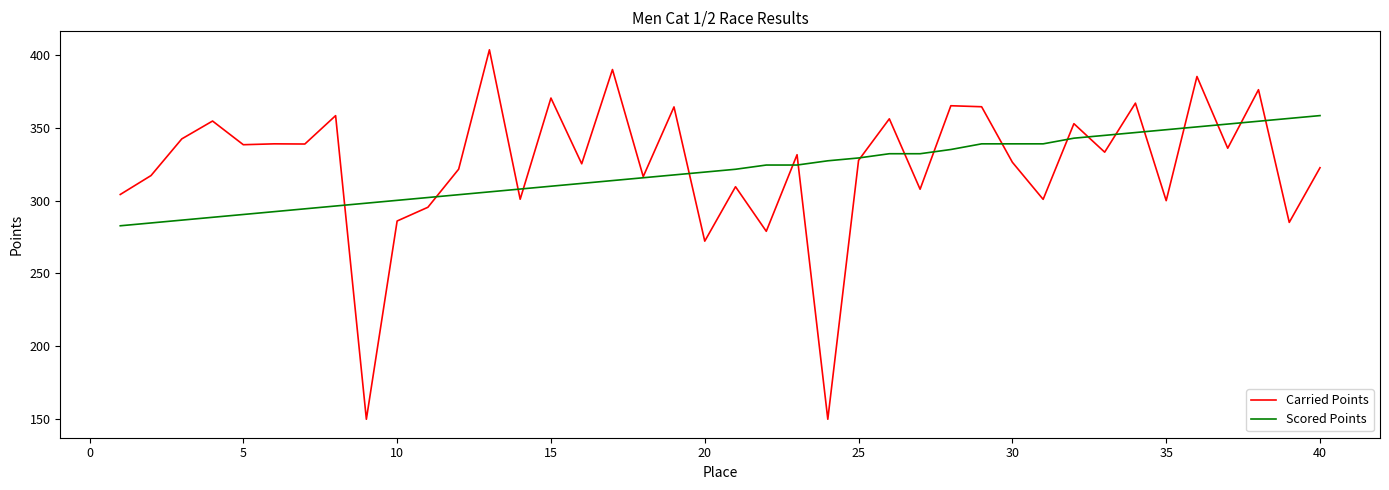

True or false: Carried Points and Scored Points cross at least once.

True